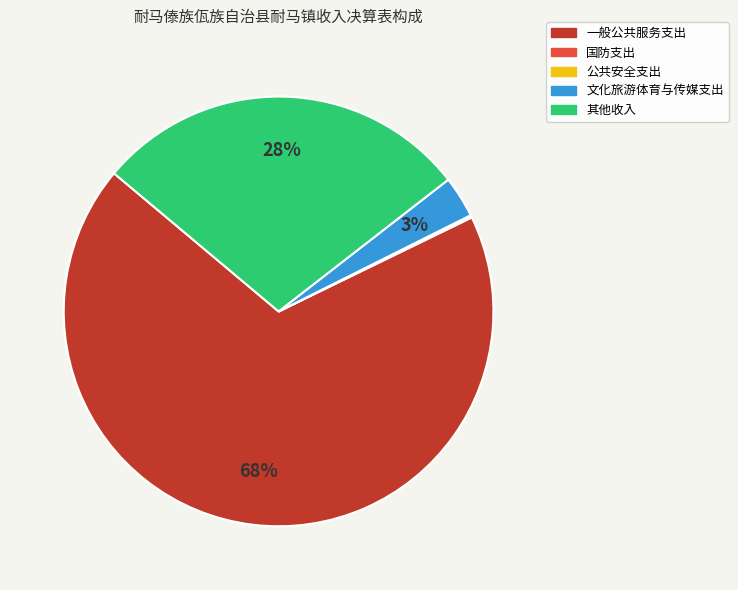

Is it true that 文化旅游体育与传媒支出 is 14% of the pie?

False